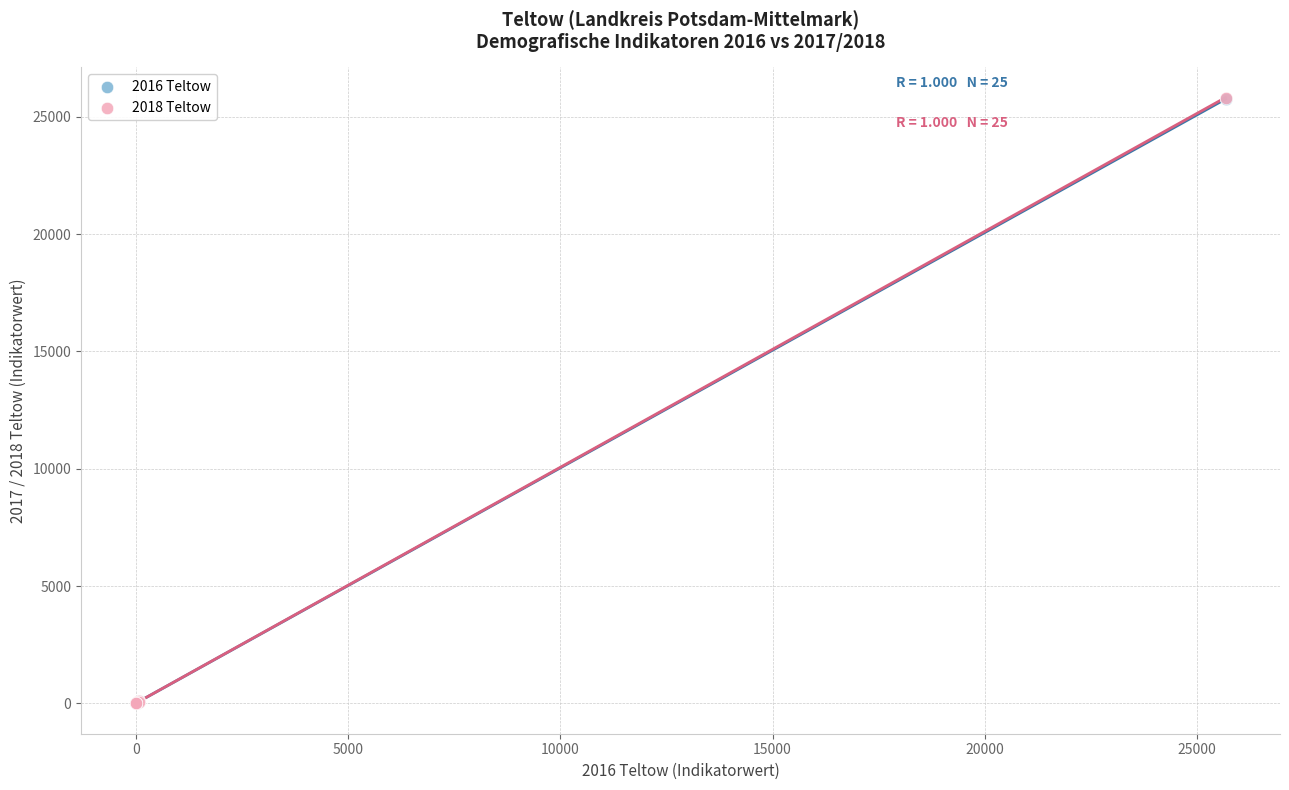

Which series has the widest spread of Y values?

2018 Teltow